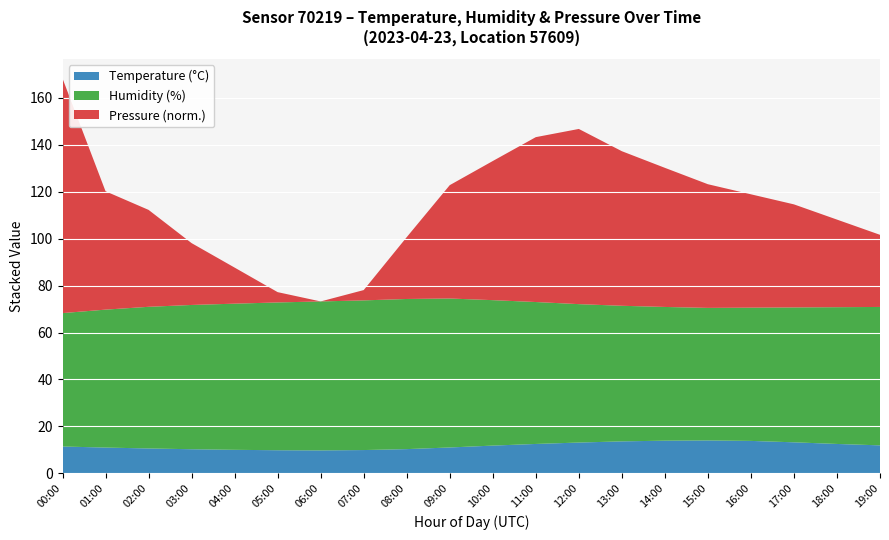

What is the lowest value of the Temperature (°C) series?

9.8